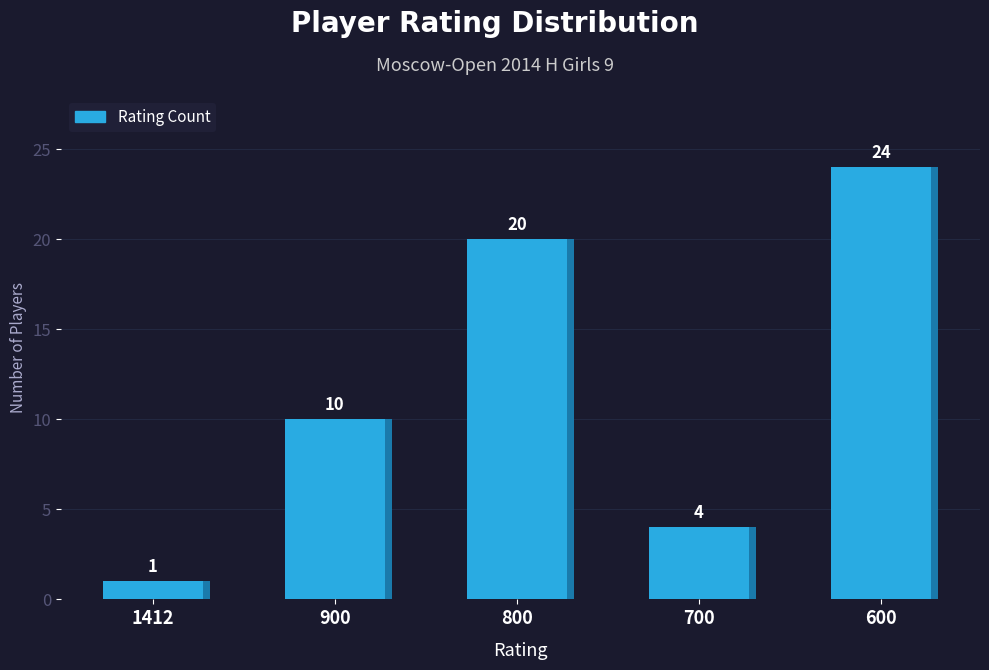

What is the smallest value displayed?

1